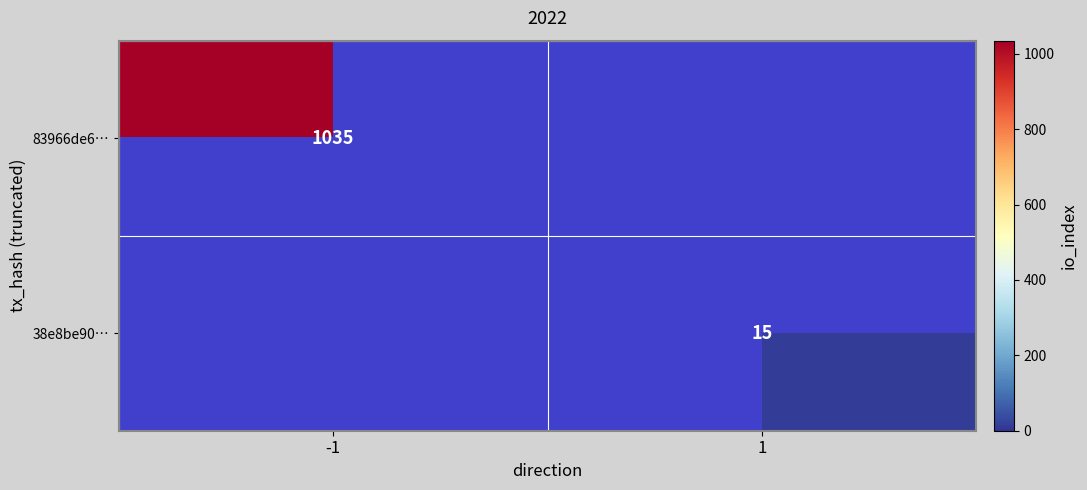

True or false: 38e8be90… has a value of 15 at 1.

True